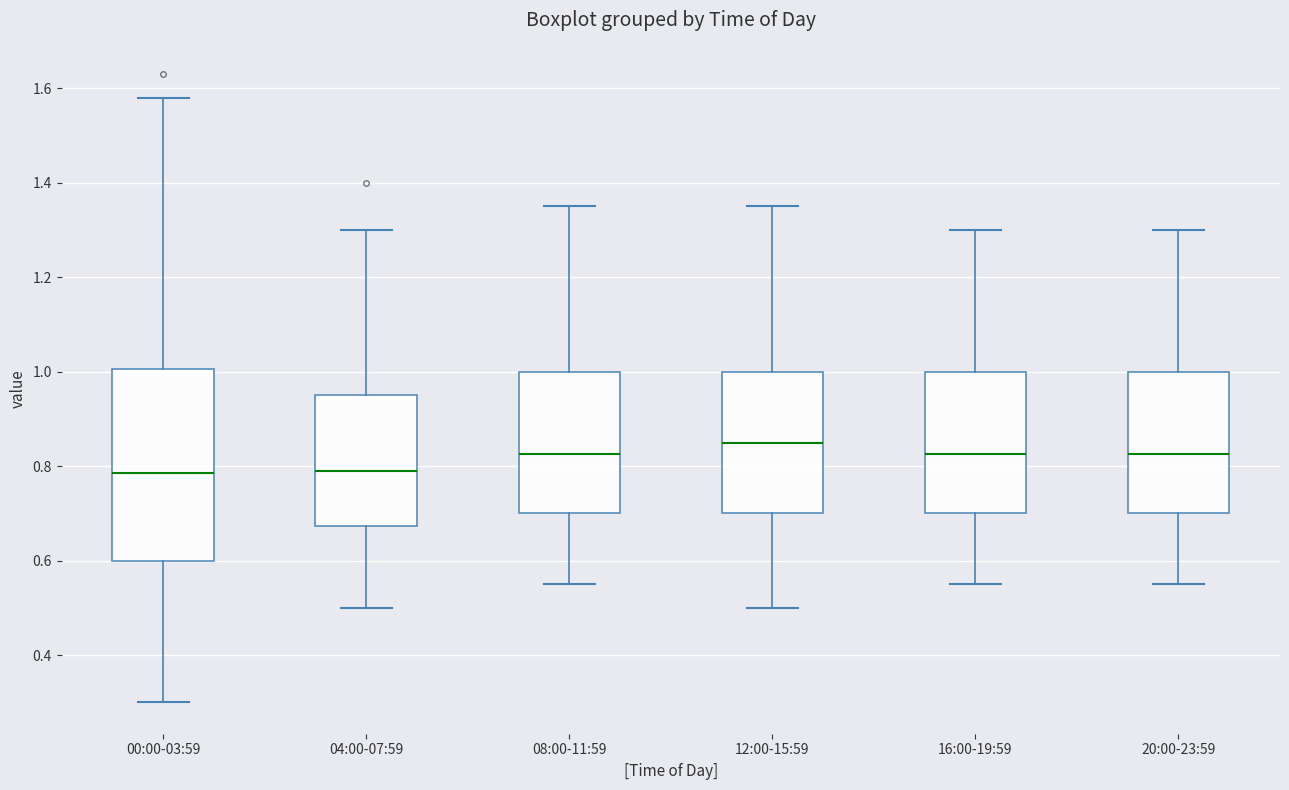

Comparing the boxes themselves (not the whiskers), which one is the tallest?

00:00-03:59